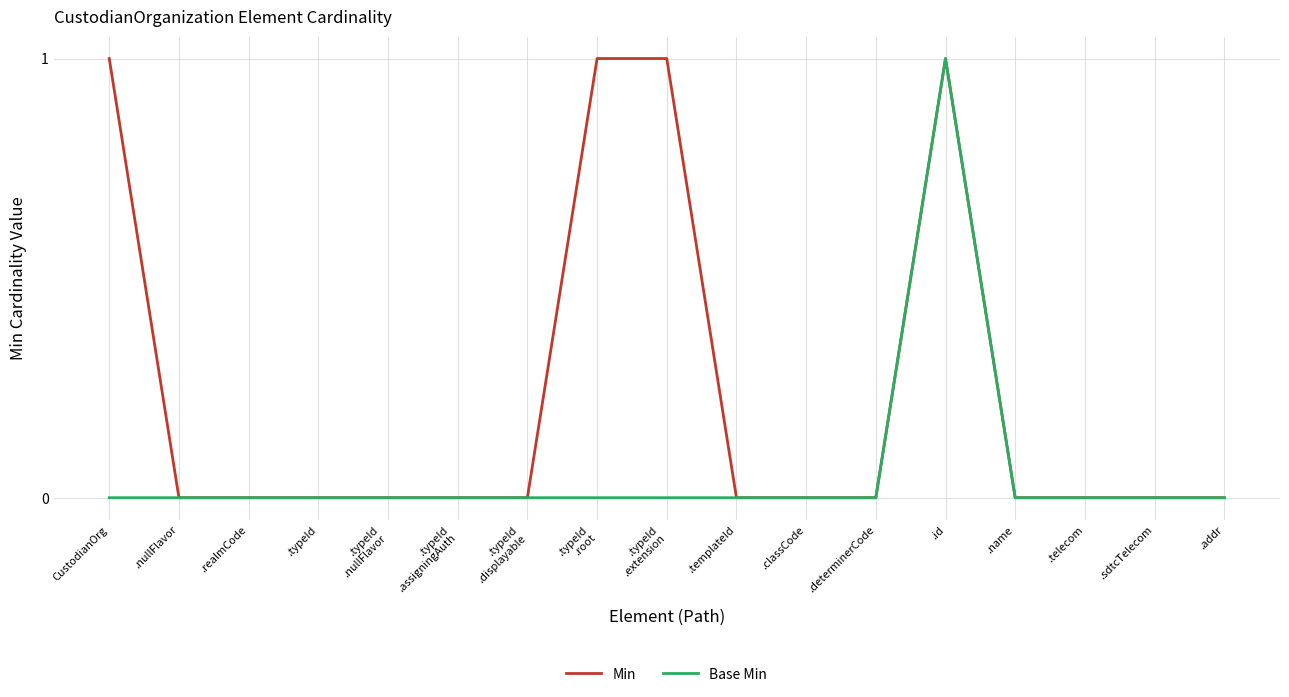

Rank the series at CustodianOrg from lowest to highest value.

Base Min, Min